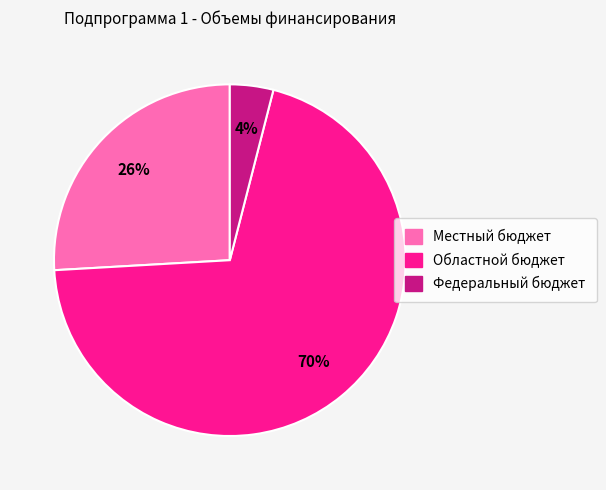

Which slice is the largest?

Областной бюджет